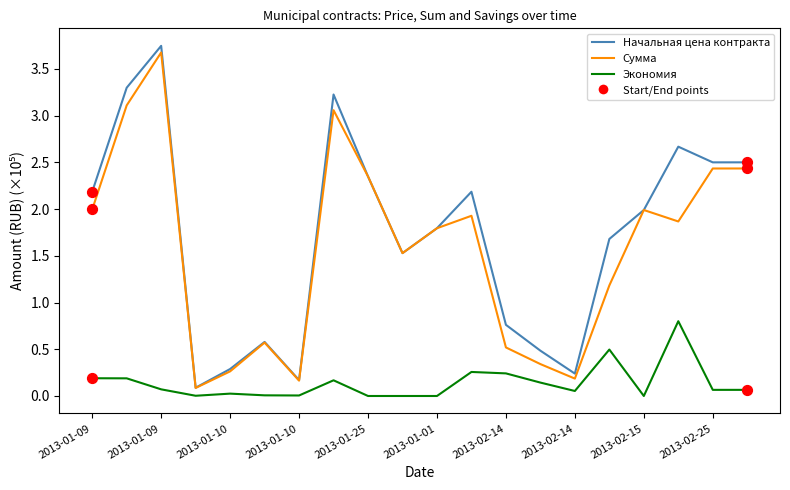

Which series has the widest spread of values?

Начальная цена контракта